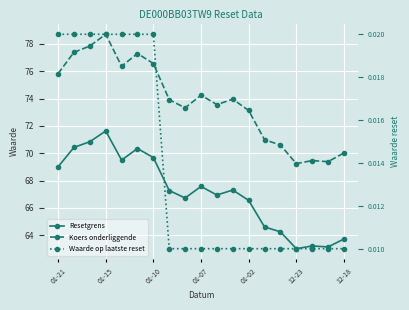

Is it true that Resetgrens equals 66.9 at 10?

True